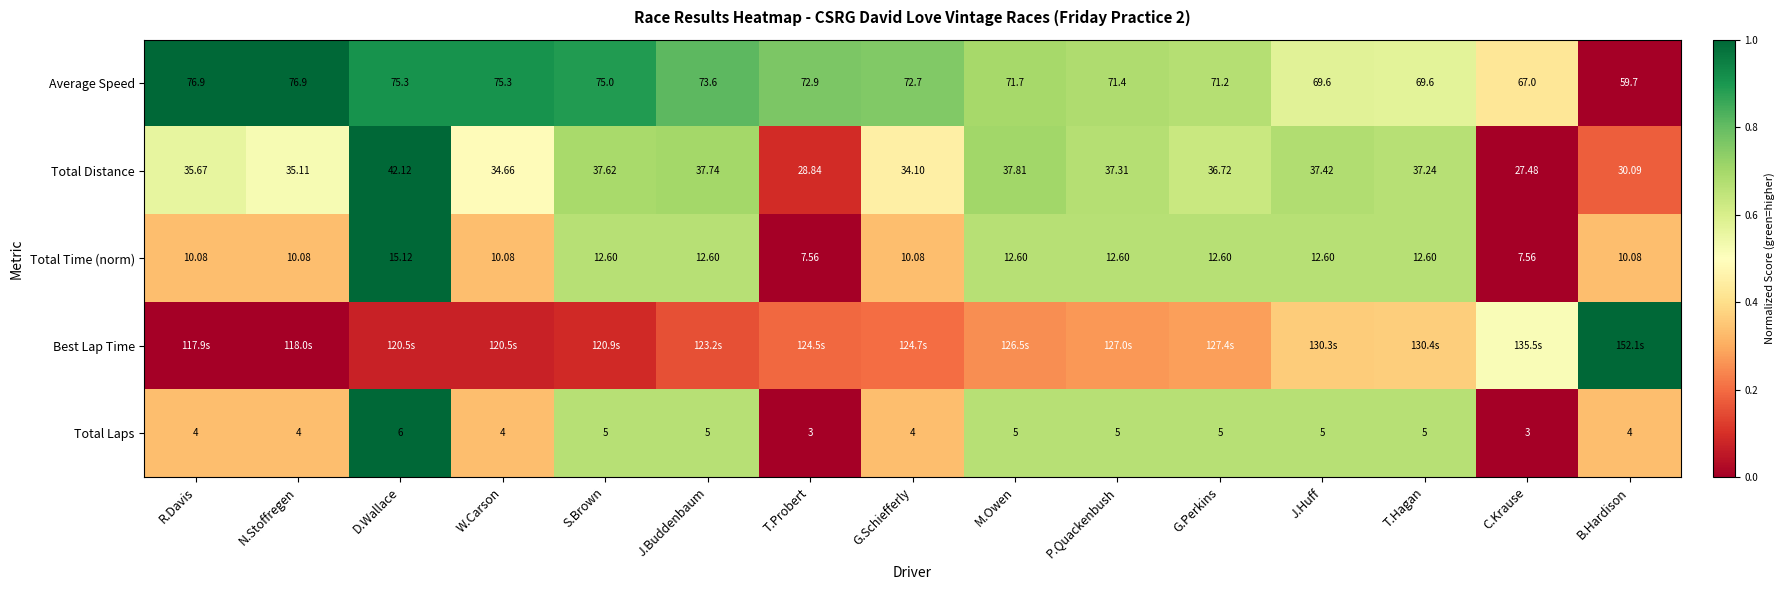

Which category has the lowest value in the Total Distance series?

C.Krause